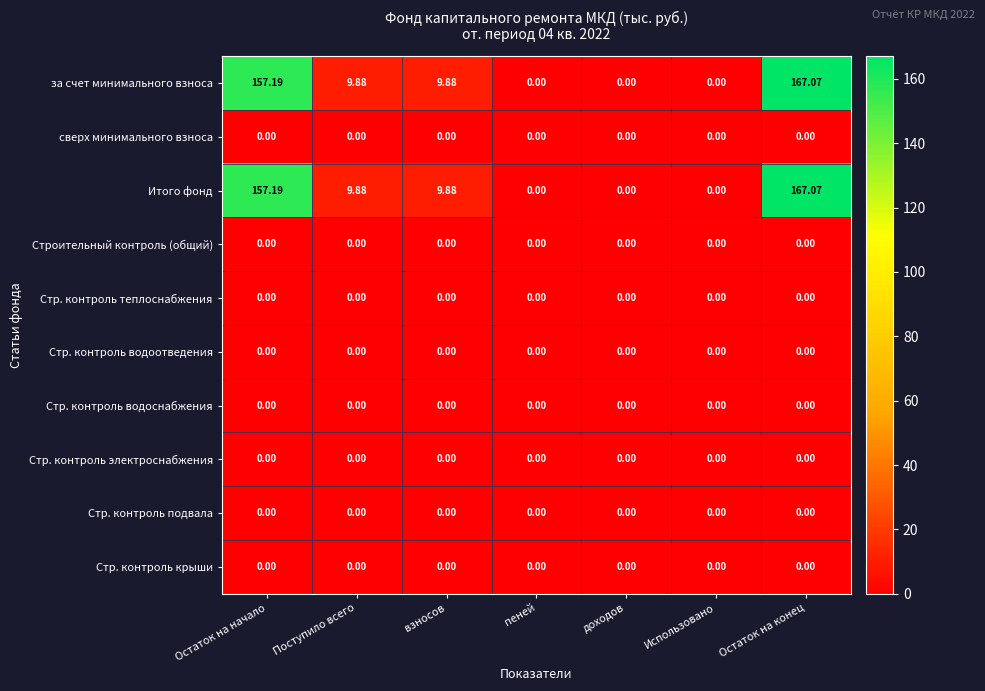

At which category does the chart reach its peak across all series?

Остаток на конец